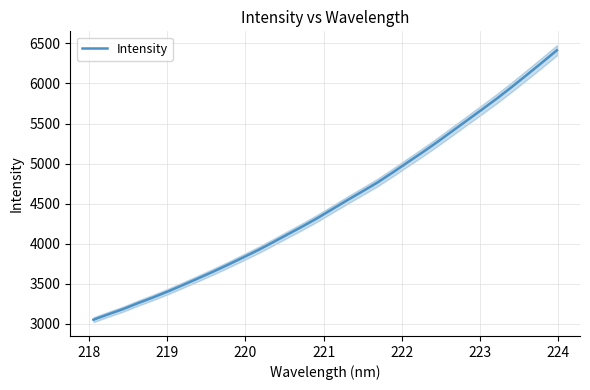

What is the minimum value for Intensity?

3052.9